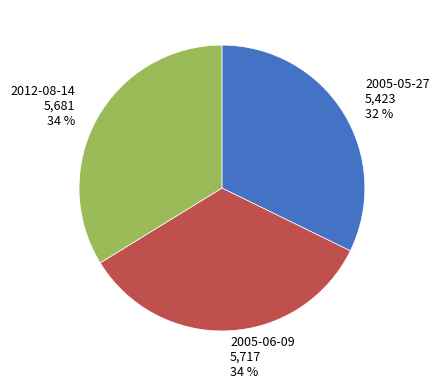

Which slice is the smallest?

2005-05-27